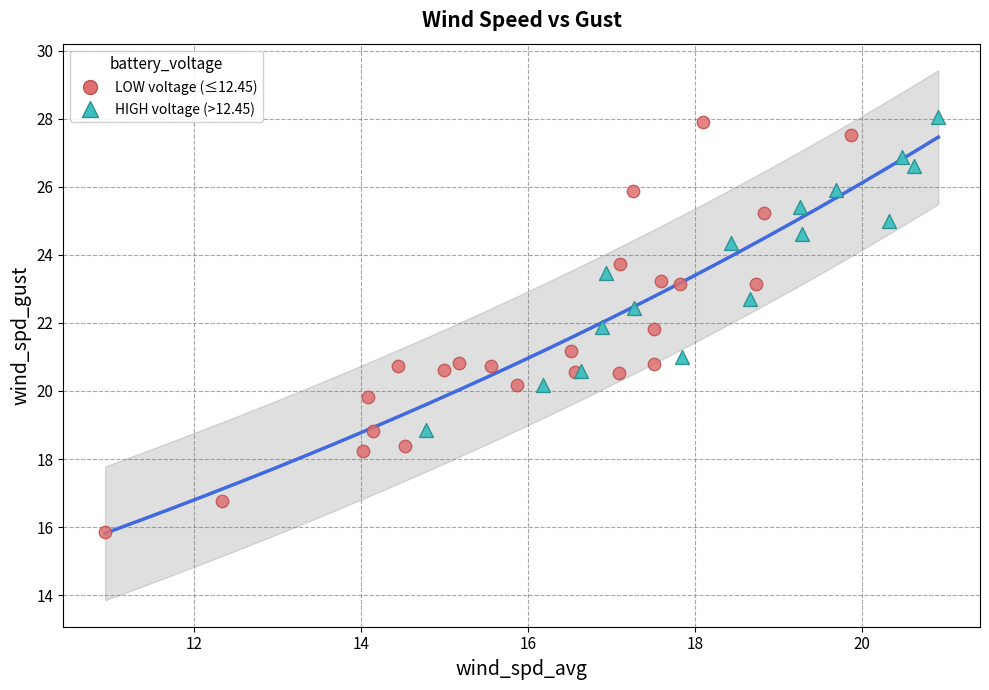

Which series has the widest spread of Y values?

LOW voltage (≤12.45)